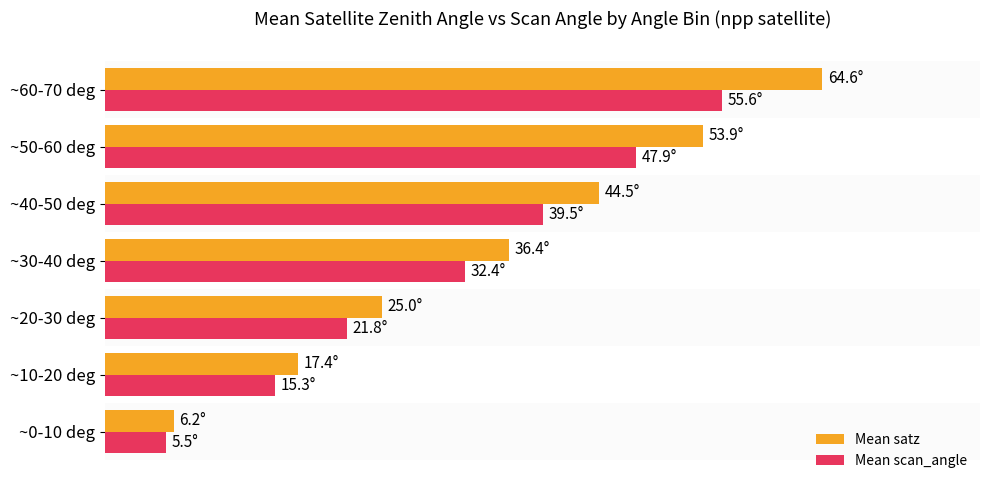

What is the maximum value shown in the chart?

64.6